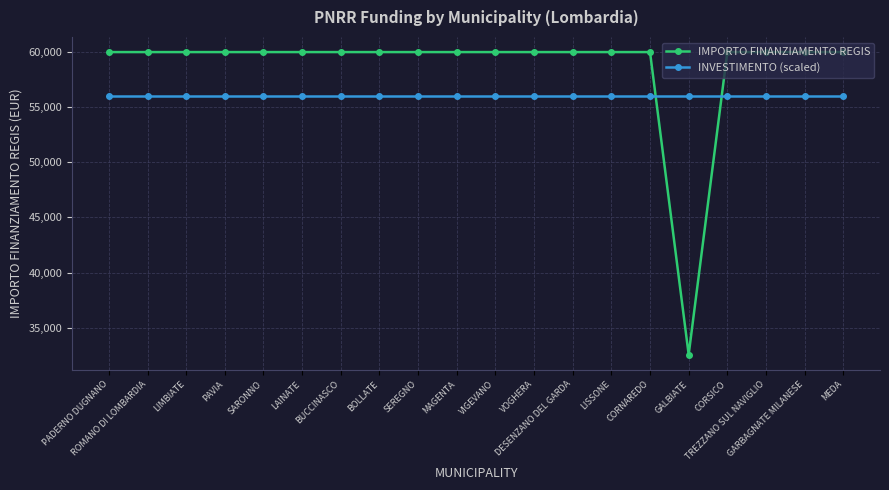

Reading left to right, transcribe all the data shown in this chart.

IMPORTO FINANZIAMENTO REGIS: PADERNO DUGNANO=59966	ROMANO DI LOMBARDIA=59966	LIMBIATE=59966	PAVIA=59966	SARONNO=59966	LAINATE=59966	BUCCINASCO=59966	BOLLATE=59966	SEREGNO=59966	MAGENTA=59966	VIGEVANO=59966	VOGHERA=59966	DESENZANO DEL GARDA=59966	LISSONE=59966	CORNAREDO=59966	GALBIATE=32589	CORSICO=59966	TREZZANO SUL NAVIGLIO=59966	GARBAGNATE MILANESE=59966	MEDA=59966
INVESTIMENTO (scaled): PADERNO DUGNANO=56000	ROMANO DI LOMBARDIA=56000	LIMBIATE=56000	PAVIA=56000	SARONNO=56000	LAINATE=56000	BUCCINASCO=56000	BOLLATE=56000	SEREGNO=56000	MAGENTA=56000	VIGEVANO=56000	VOGHERA=56000	DESENZANO DEL GARDA=56000	LISSONE=56000	CORNAREDO=56000	GALBIATE=56000	CORSICO=56000	TREZZANO SUL NAVIGLIO=56000	GARBAGNATE MILANESE=56000	MEDA=56000